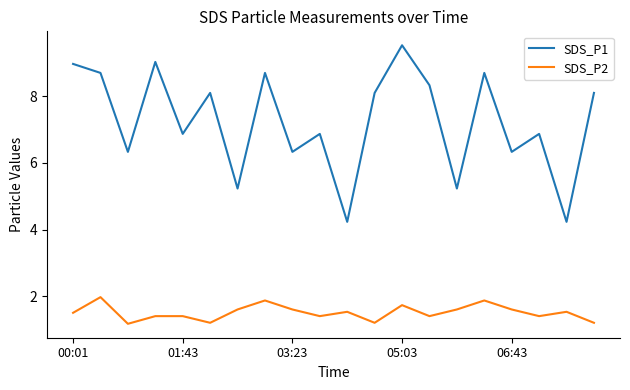

True or false: SDS_P2 and SDS_P1 intersect in this chart.

False